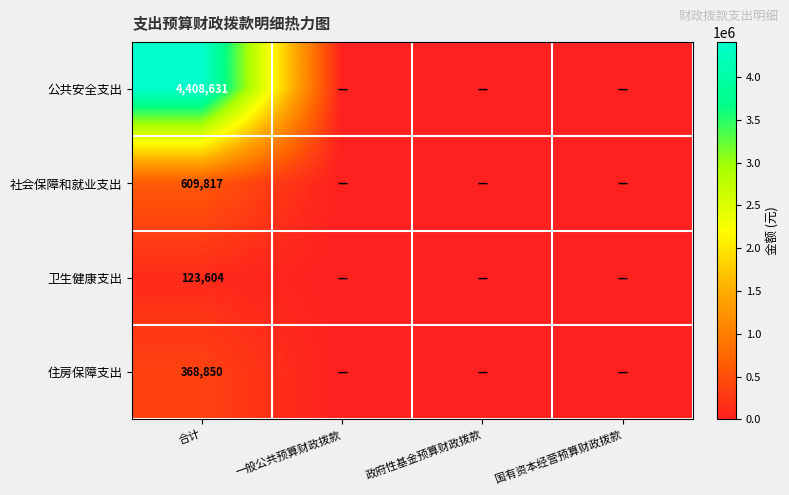

At how many categories does at least one series exceed 1025972?

1